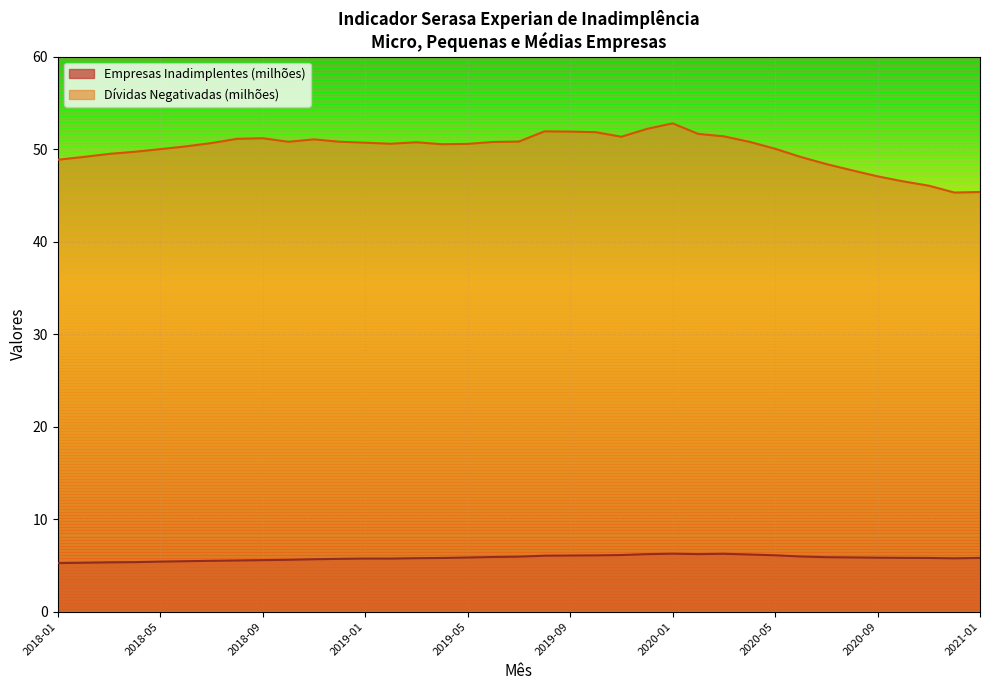

Is the value of Empresas Inadimplentes (milhões) at 2020-06 greater than the value of Dívidas Negativadas (milhões) at 2018-02?

No